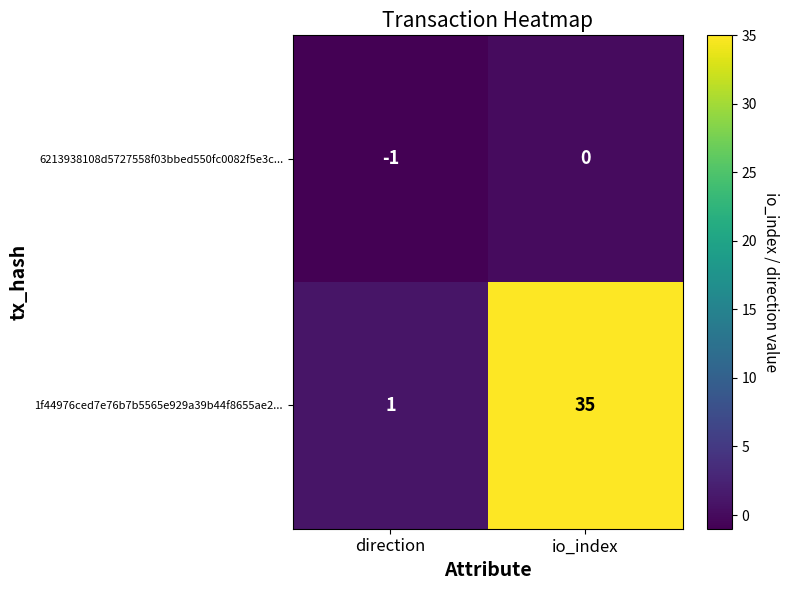

Rank the series by their maximum value, from lowest to highest.

6213938108d5727558f03bbed550fc0082f5e3c..., 1f44976ced7e76b7b5565e929a39b44f8655ae2...